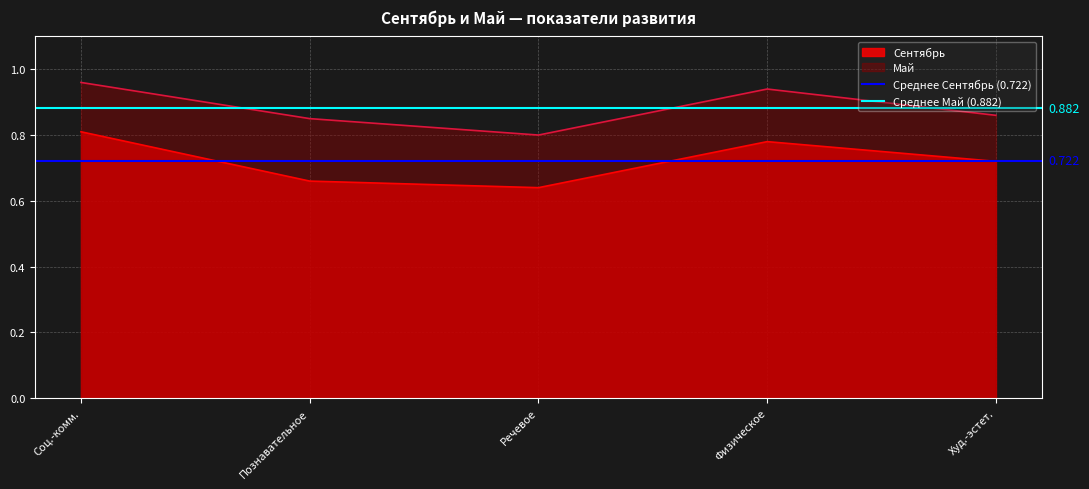

What is the lowest value of the Среднее Май (0.882) series?

0.9